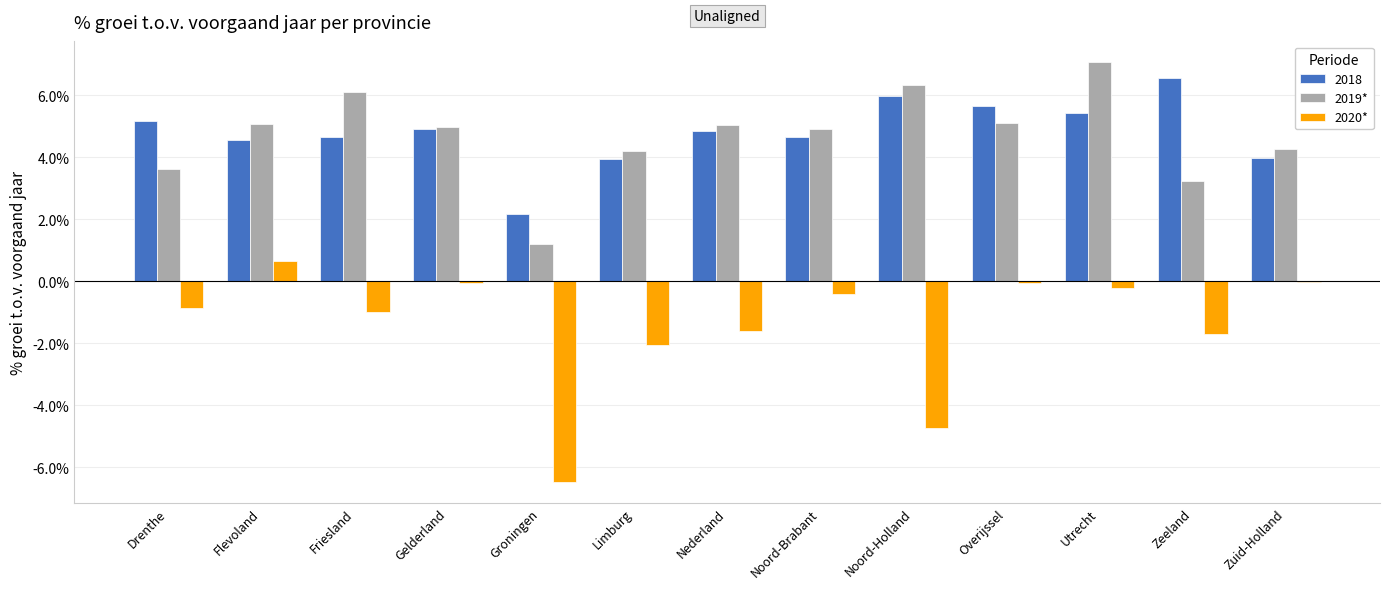

Does the chart contain stacked bars?

No